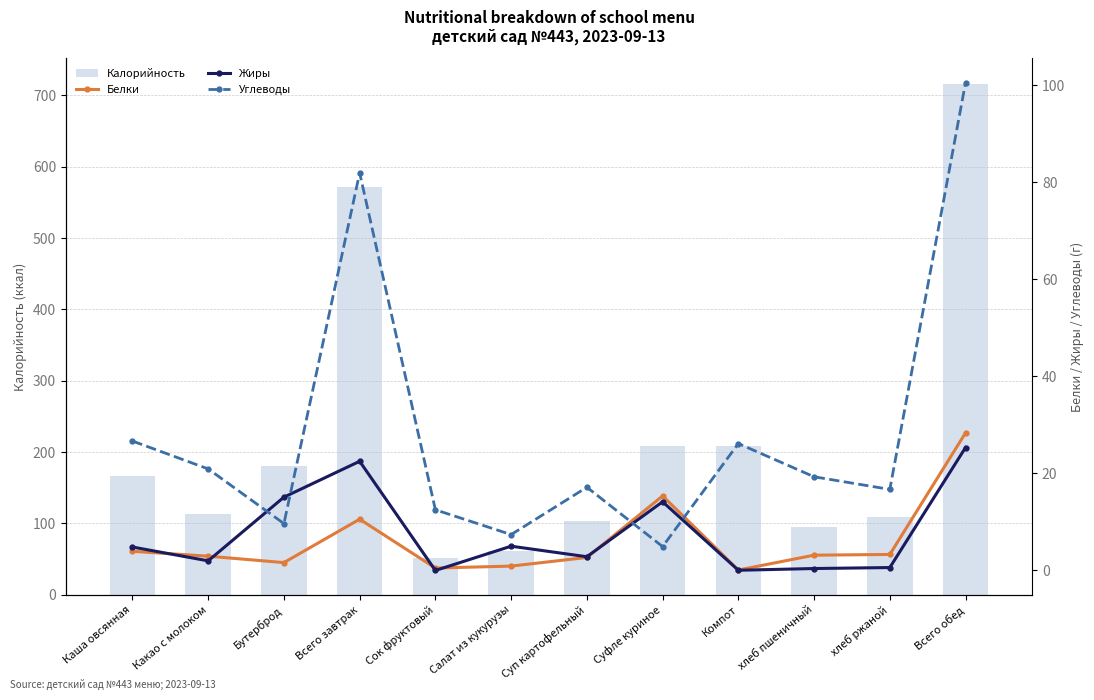

What is the difference between the Жиры values at Компот and Всего завтрак?

22.4